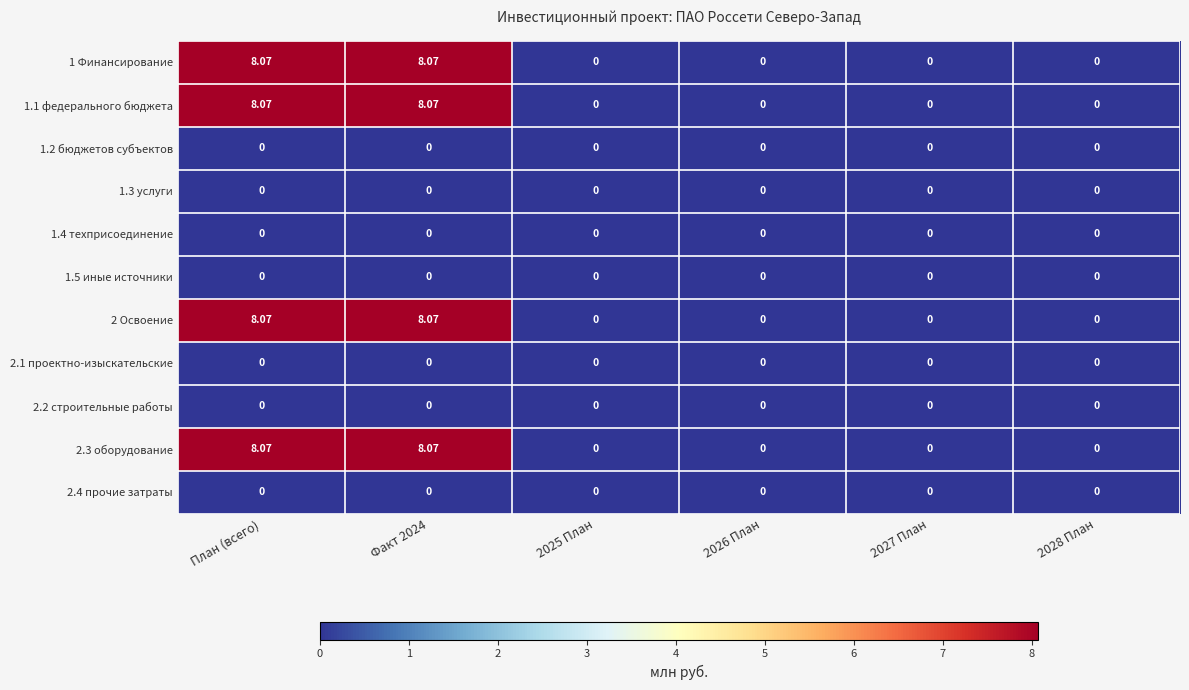

Which label corresponds to the largest value in the chart?

План (всего)